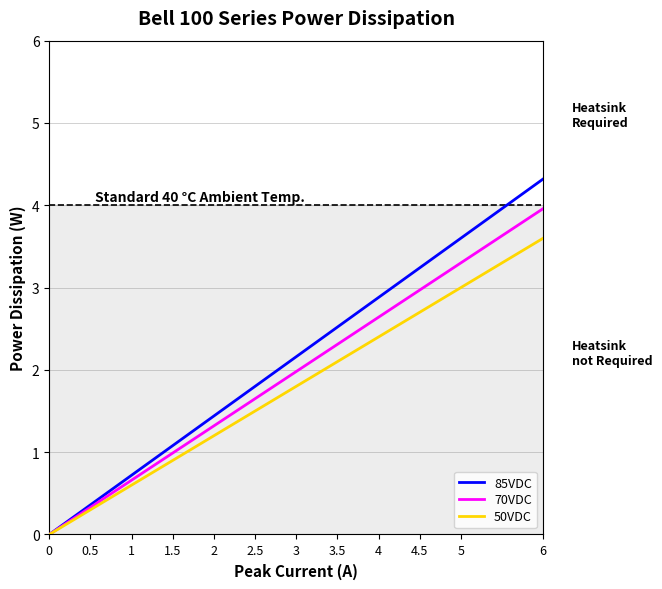

Does the chart display data point markers on the line(s)?

No